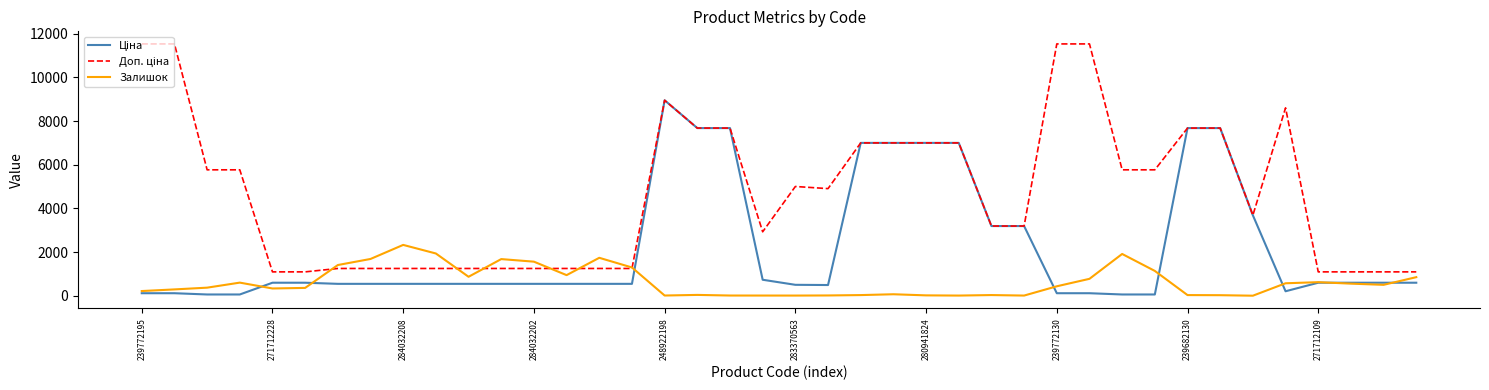

What is the greatest value displayed?

11537.0